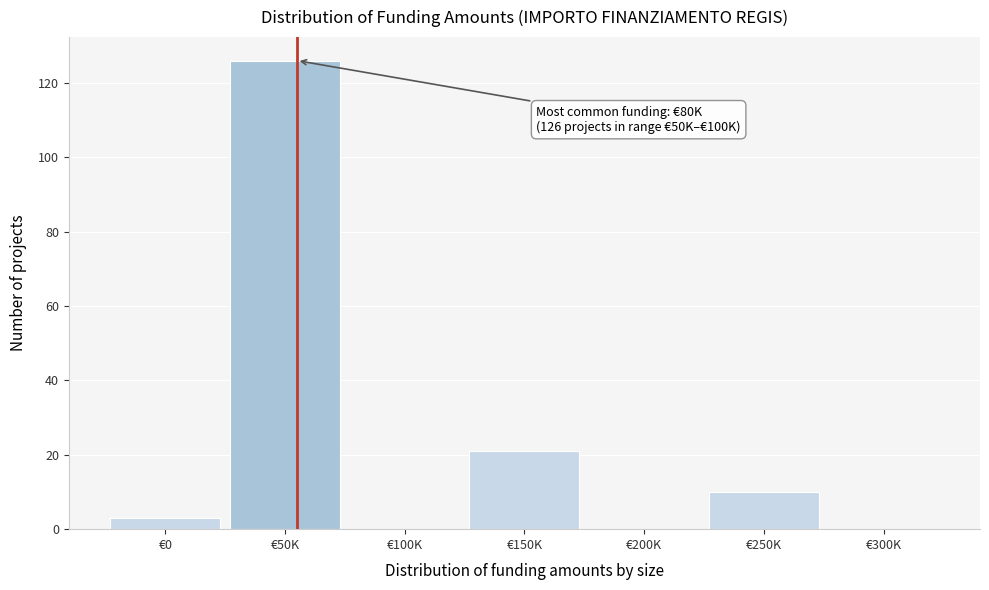

Reading right to left, list all the values displayed in this chart.

€300K=0	€250K=10	€200K=0	€150K=21	€100K=0	€50K=126	€0=3